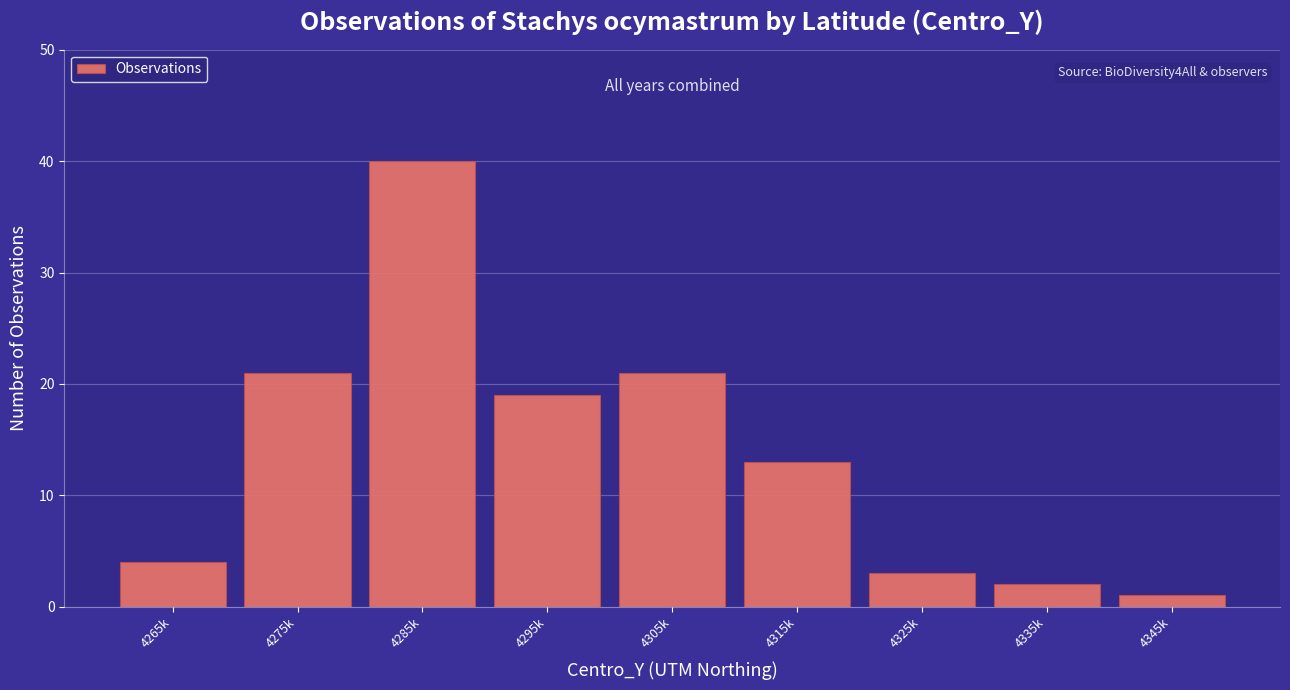

Reading left to right, what are all the values shown in this chart?

4	21	40	19	21	13	3	2	1